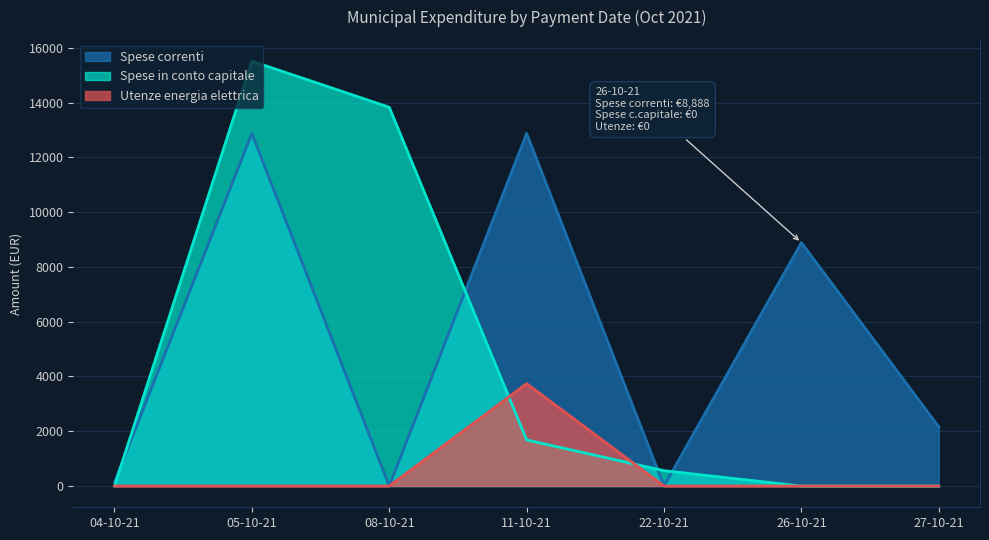

What is the total value across all series at 26-10-21?

8888.3